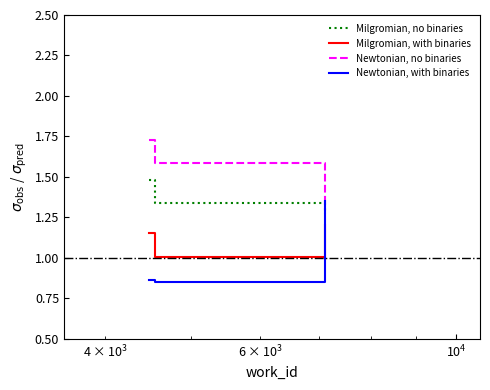

Does the chart display data point markers on the line(s)?

No